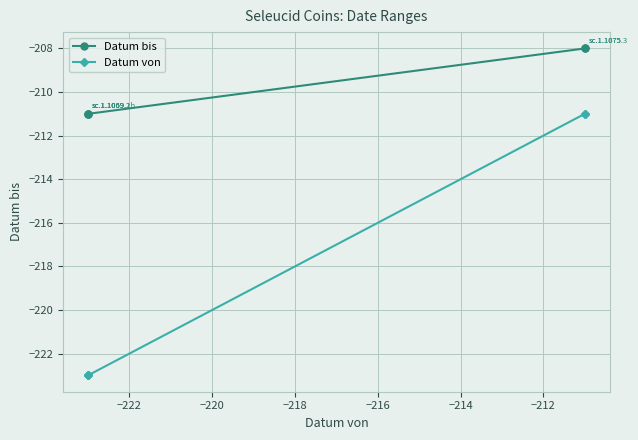

Is it true that Datum von equals -153 at −220?

False